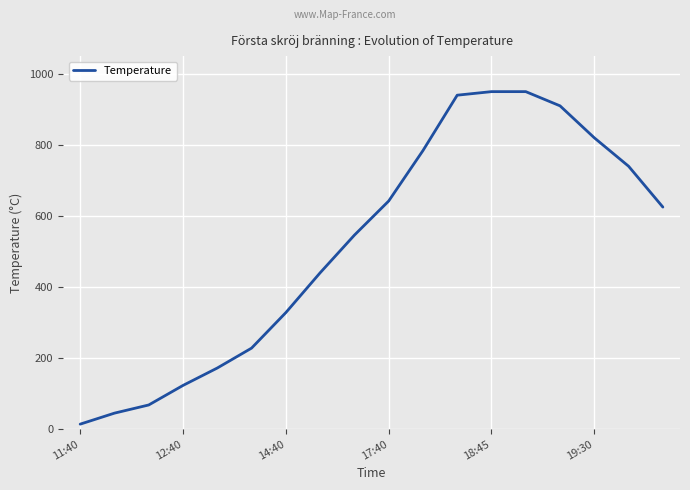

What is the maximum value shown in the chart?

950